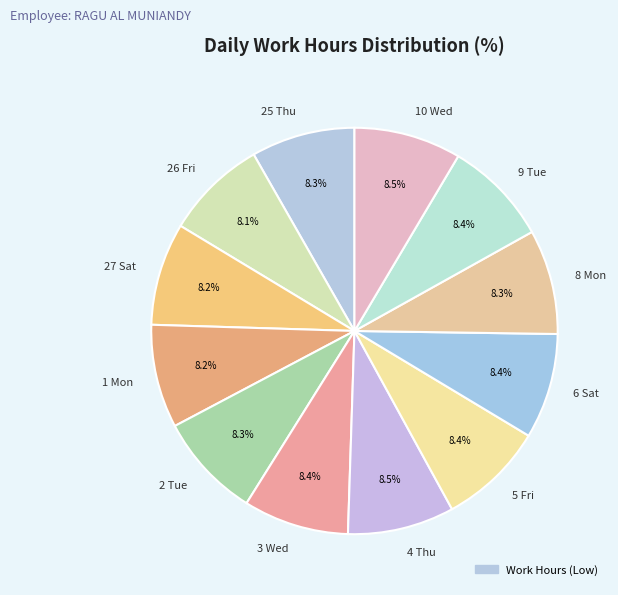

How much of the chart is everything except 8 Mon?

91.7%